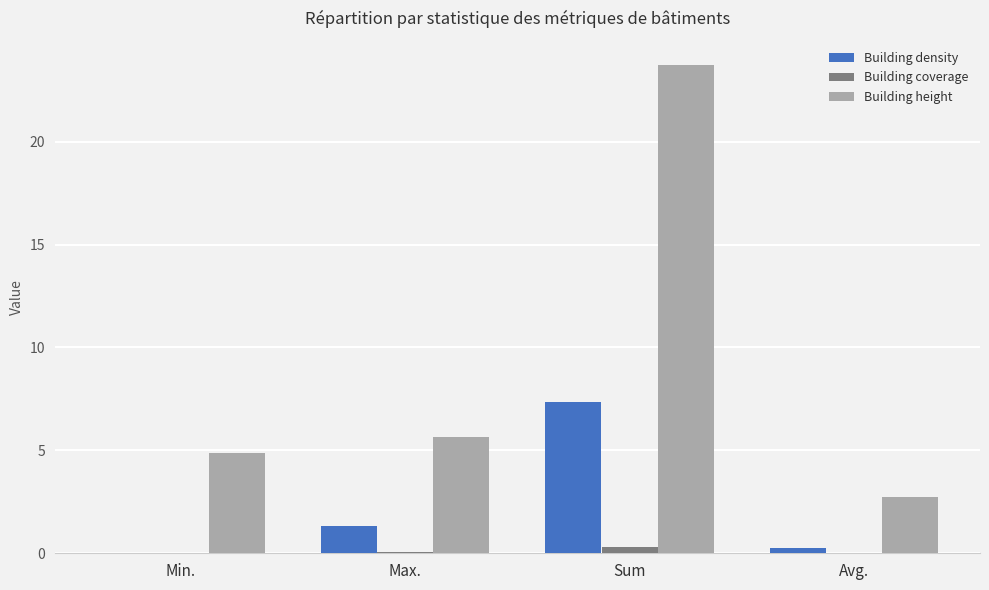

Between Min. and Sum, which series saw the biggest shift?

Building height